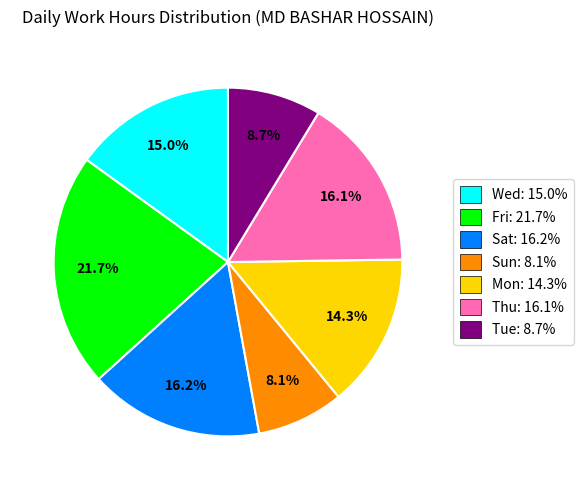

To the nearest percent, what is the difference between the largest and smallest slice percentages?

14%